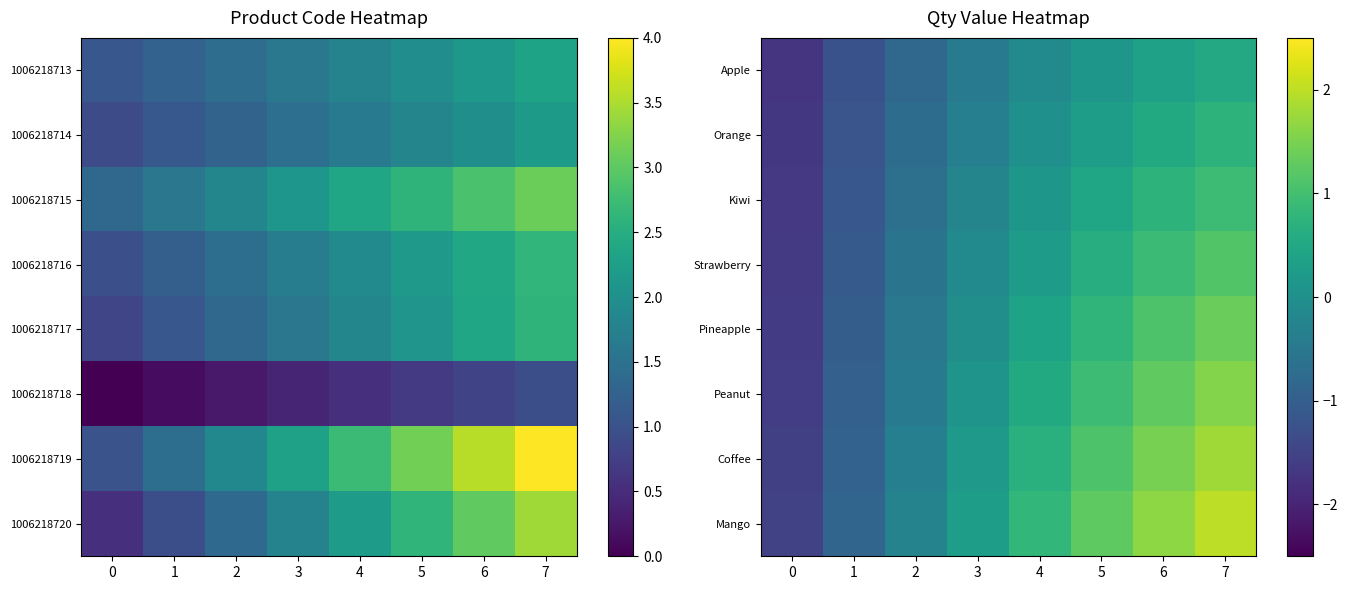

What is the sum of the Mango values at 2 and 6?

1.4